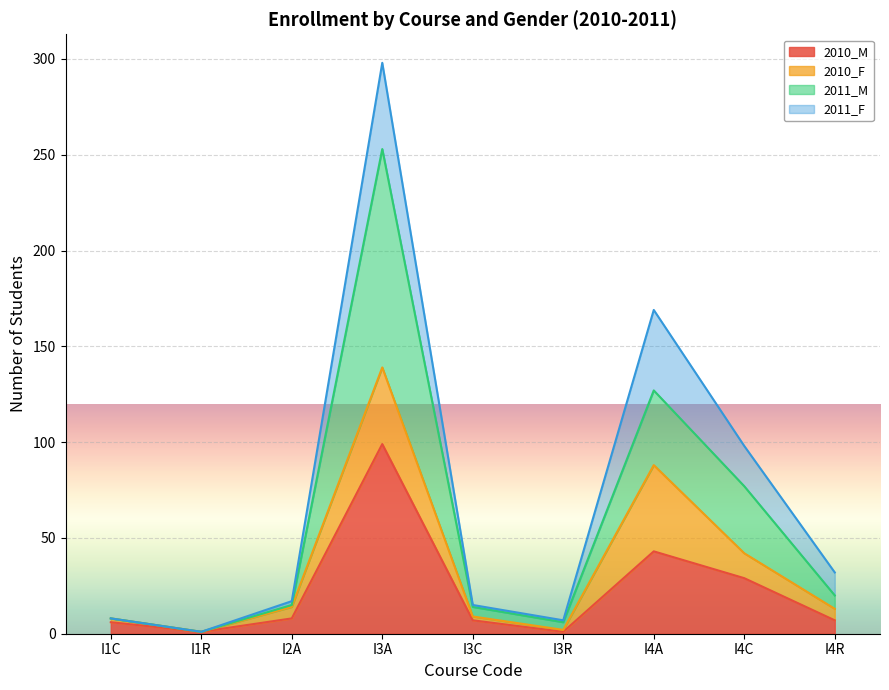

Which series has the largest total across all categories?

2011_M